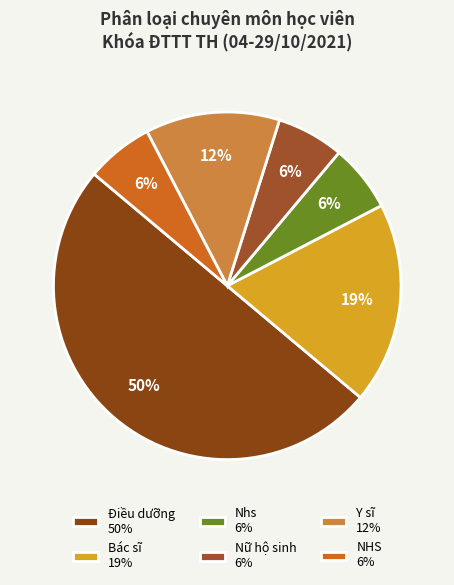

To the nearest percent, what portion does Y sĩ represent?

12%